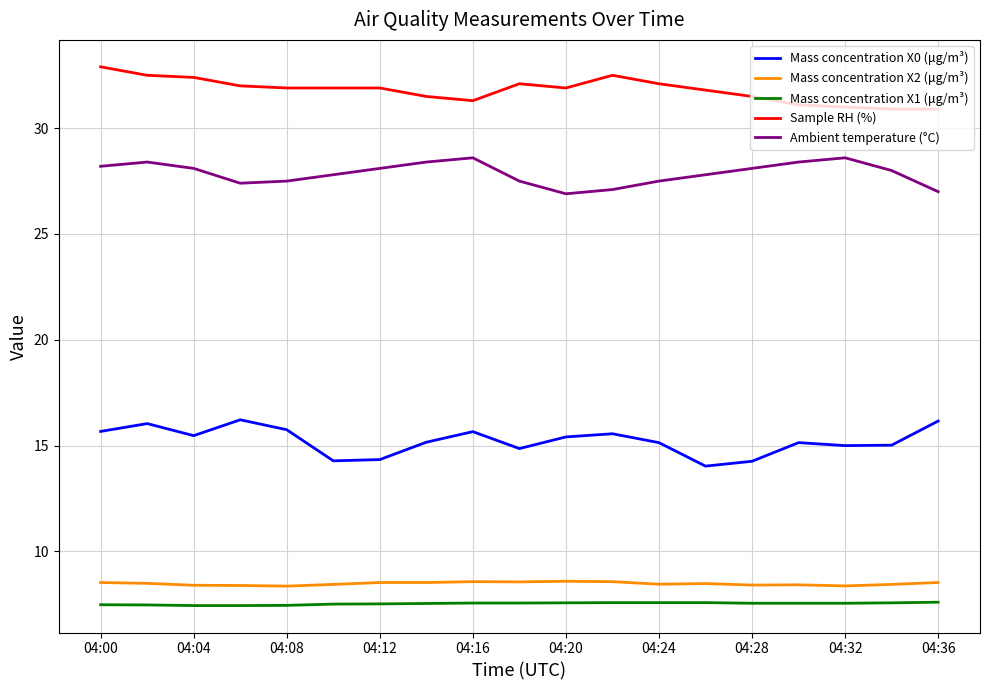

What are all the series names shown in the legend?

Mass concentration X0 (μg/m³), Mass concentration X2 (μg/m³), Mass concentration X1 (μg/m³), Sample RH (%), Ambient temperature (°C)